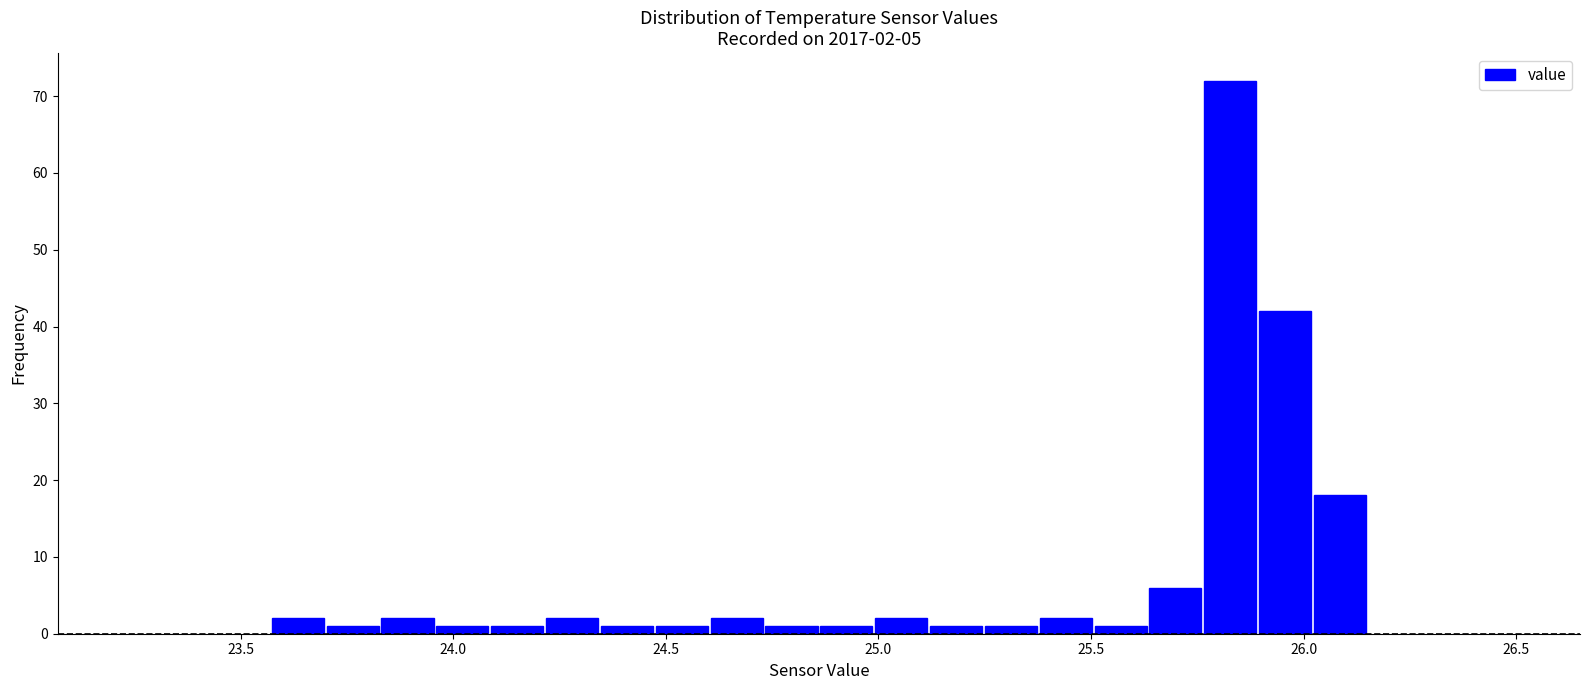

Around what value on the x-axis is the tallest bar? Give the approximate position of its centre, as read against the axis.

25.85